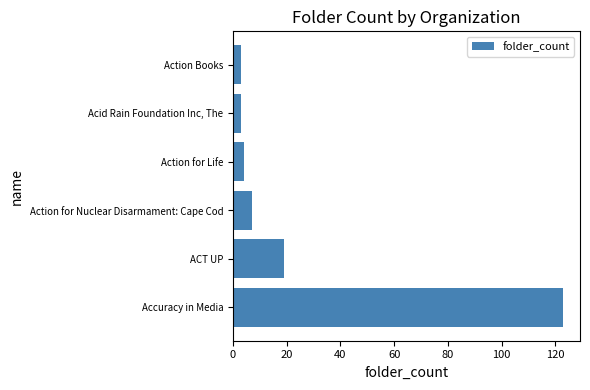

The chart shows a value of 3 at Action Books. True or false?

True